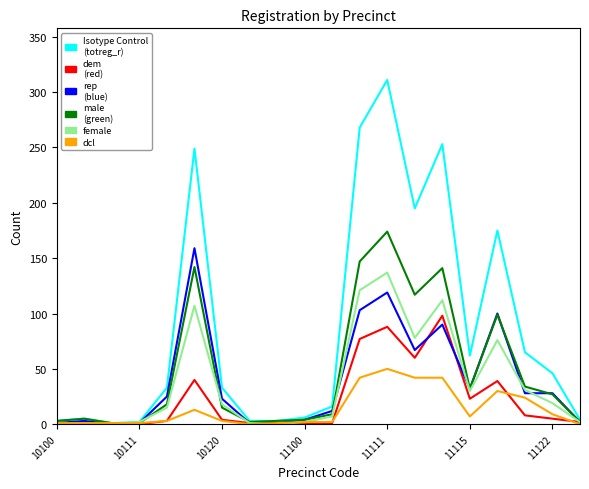

Is this an area chart (filled region under the line)?

No